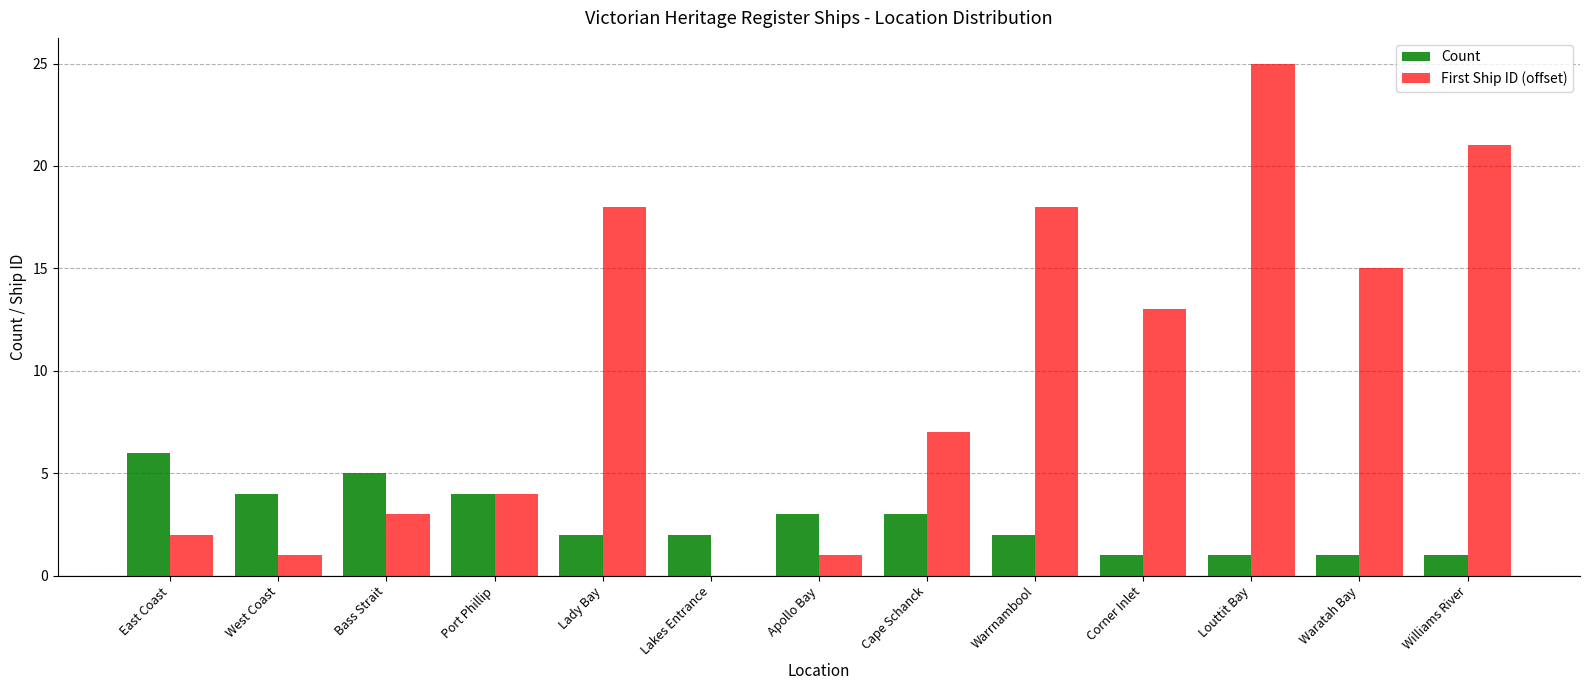

Which series has the largest total across all categories?

First Ship ID (offset)